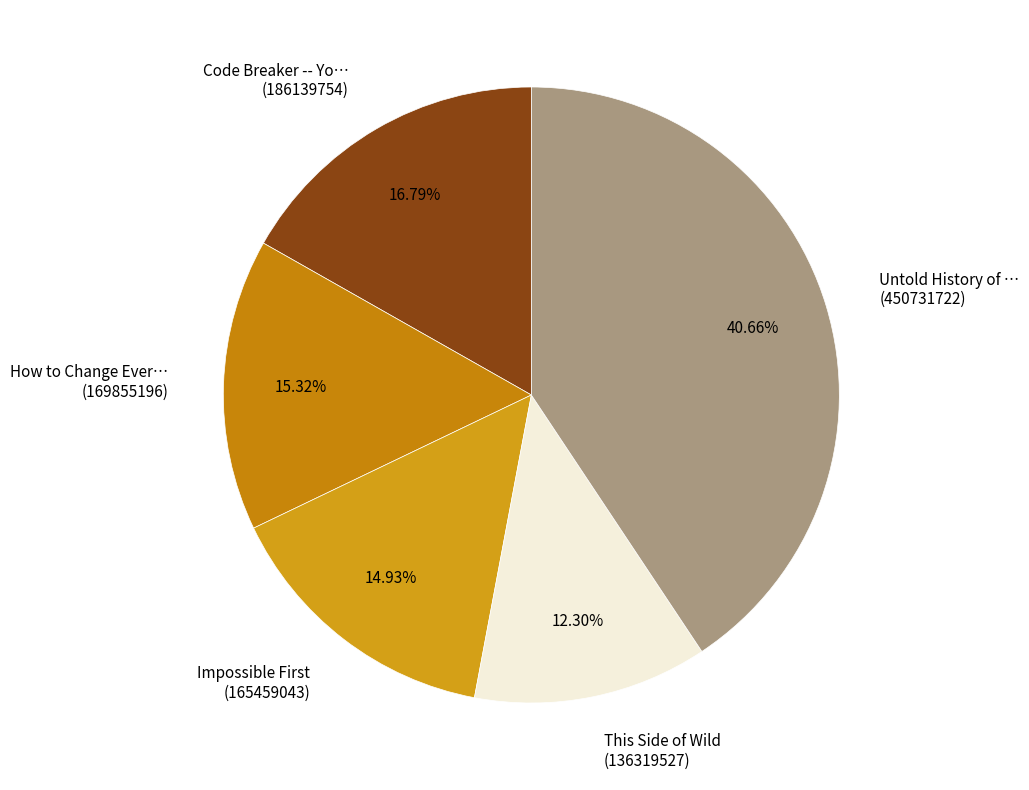

To the nearest percent, what is the difference between the largest and smallest slice percentages?

28%